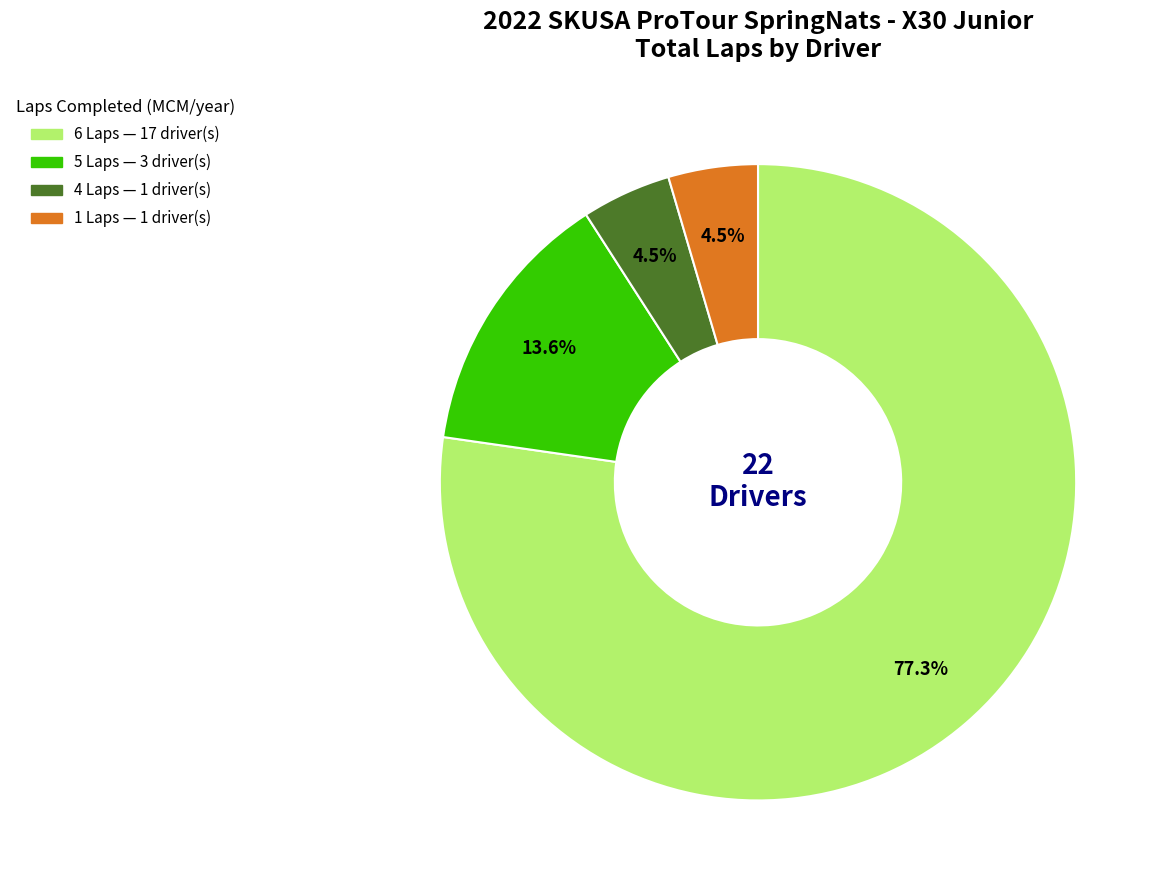

Does any single category account for the majority?

Yes